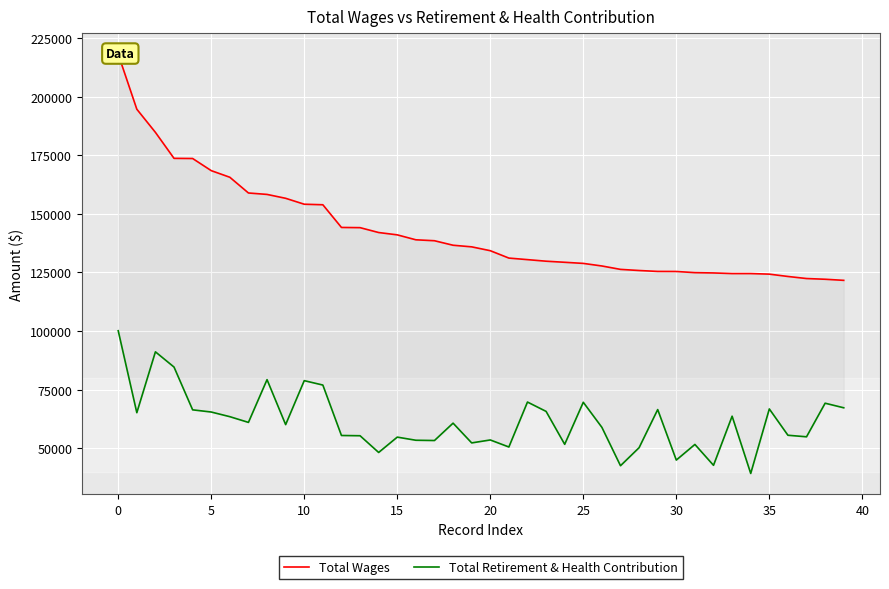

What is the average value of the Total Retirement & Health Contribution series?

61539